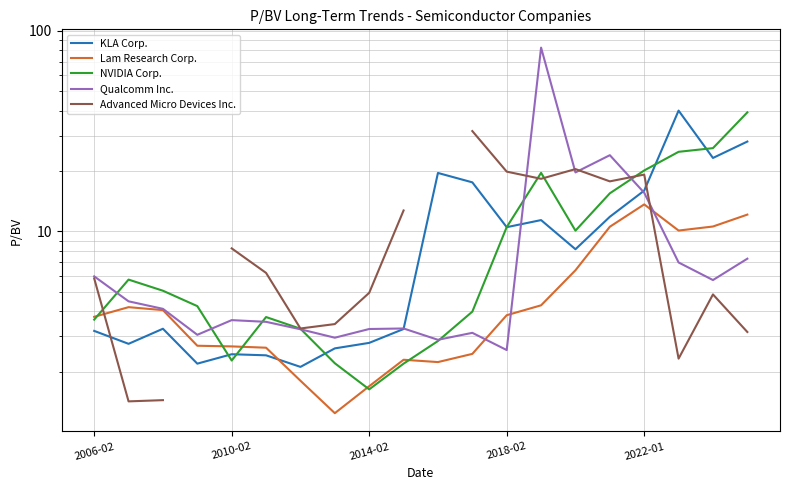

How many data points does each series have?

20